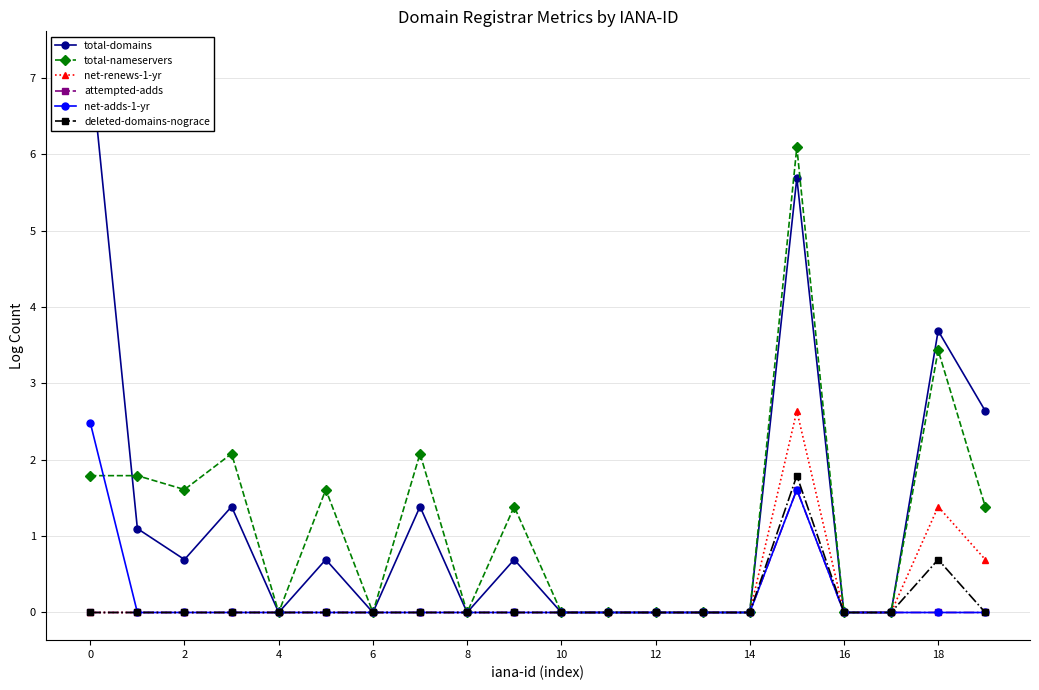

Where is the first local minimum for total-nameservers?

2